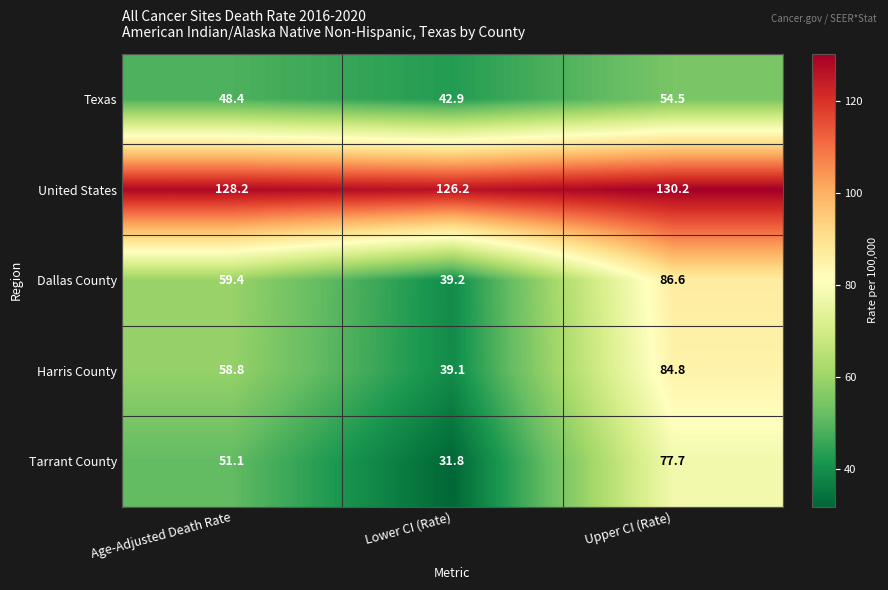

At which category does the chart reach its peak across all series?

Upper CI (Rate)